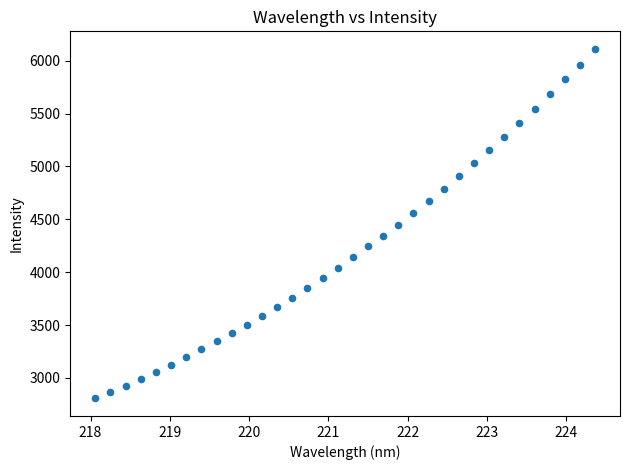

What is the range of X values (max minus min)?

6.3